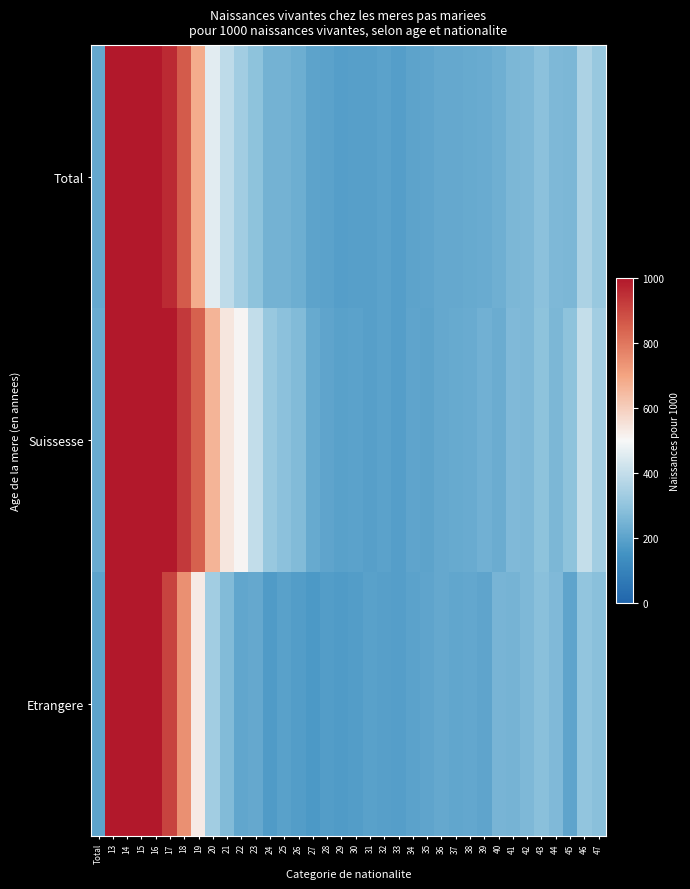

List the series in order of their peak value, highest first.

Total, Suissesse, Etrangere